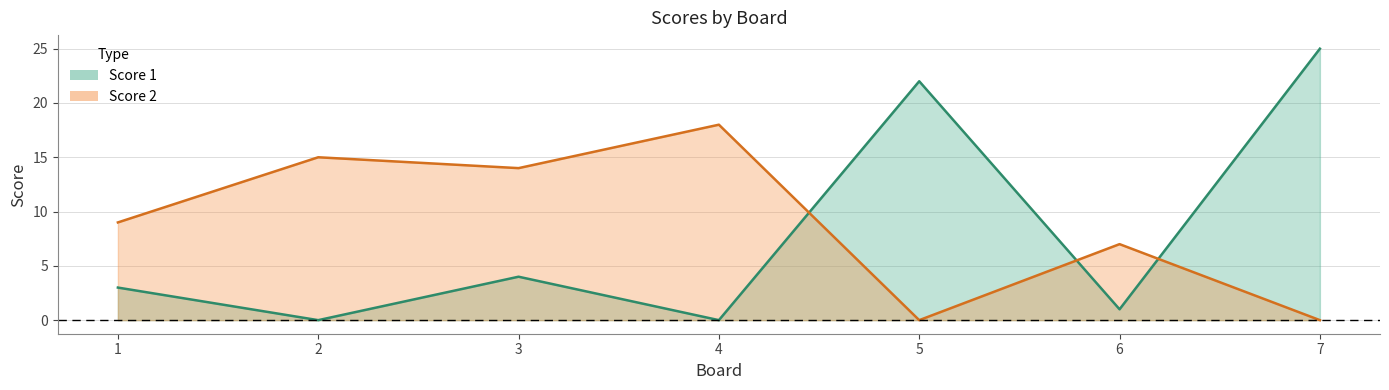

Where do Score 2 and Score 1 first cross each other?

4 and 5